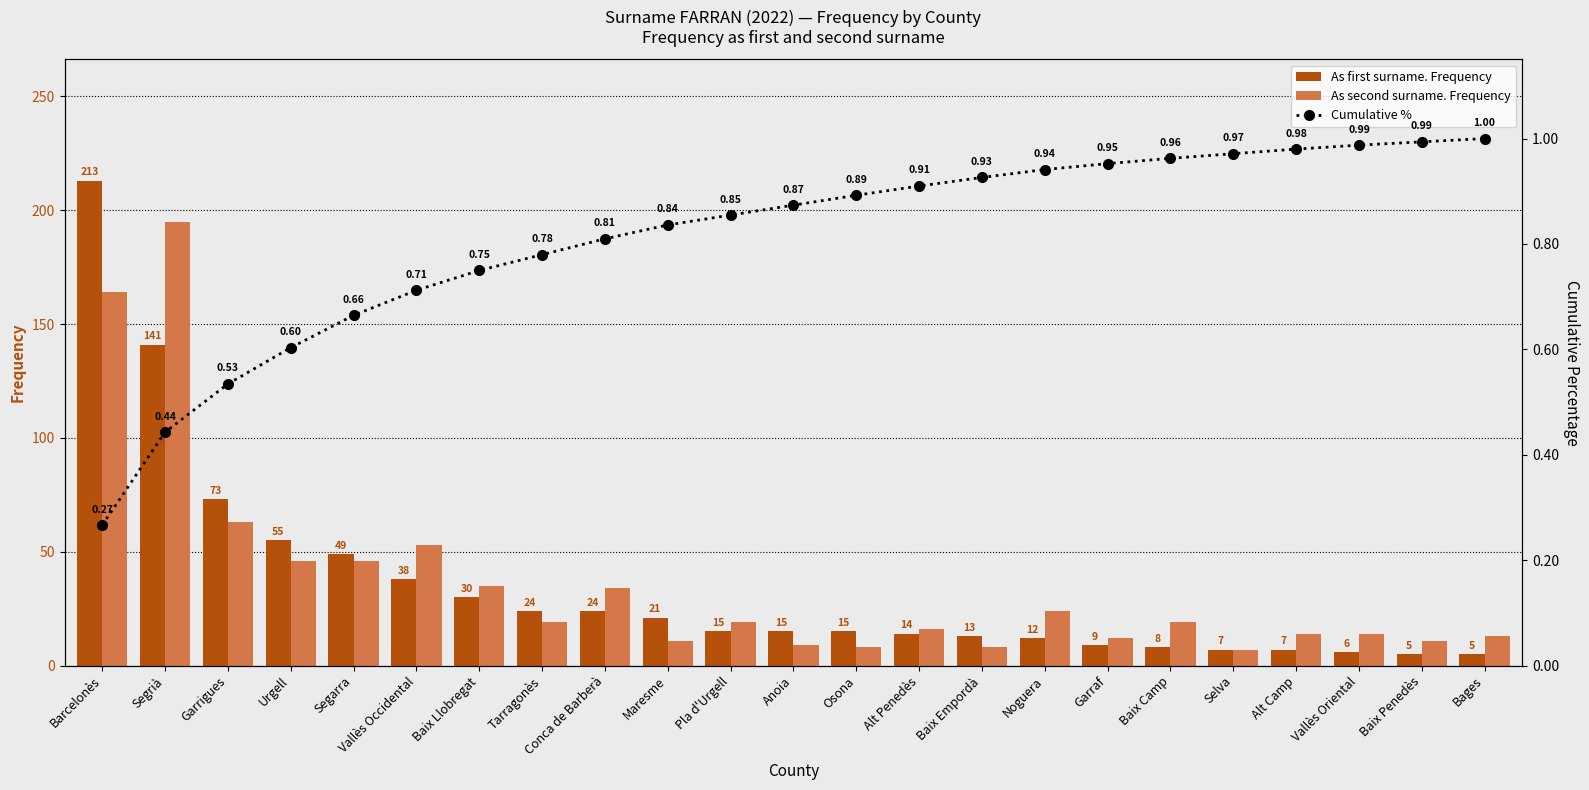

Is it true that As first surname. Frequency equals 141.0 at Segrià?

True